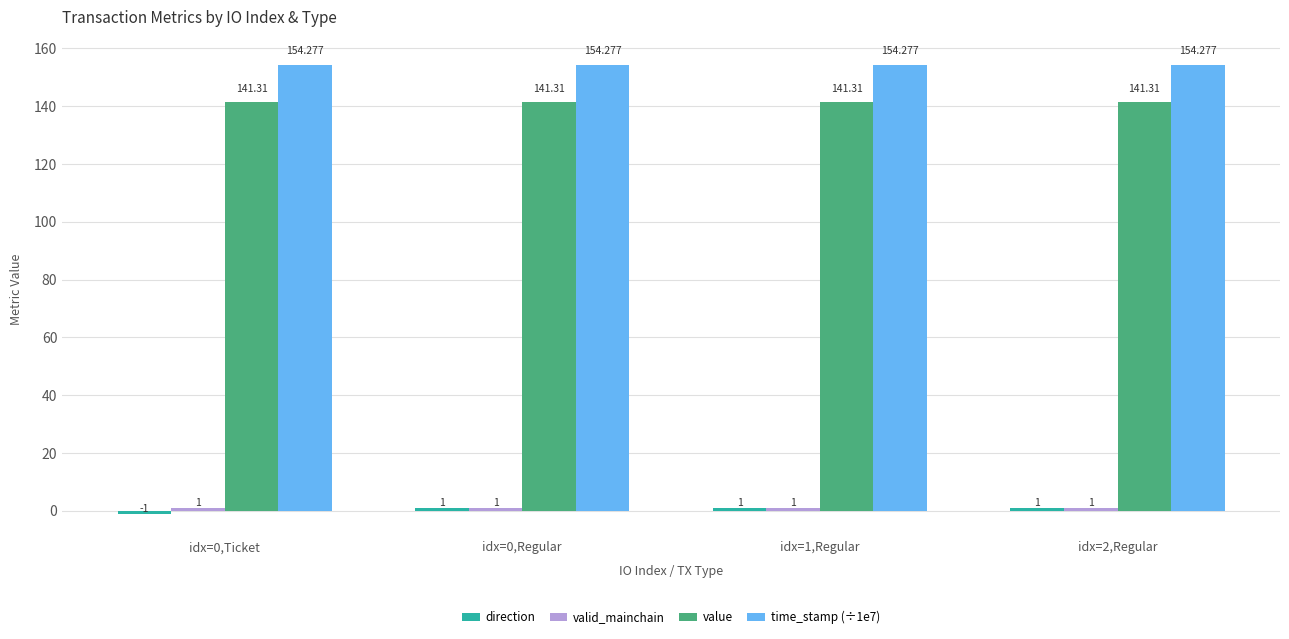

How many bars are there in total?

16